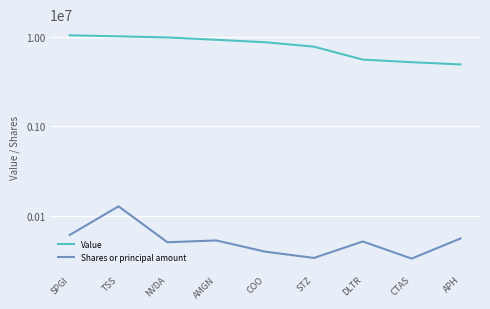

The value of Shares or principal amount at SPGI is 103925. True or false?

False